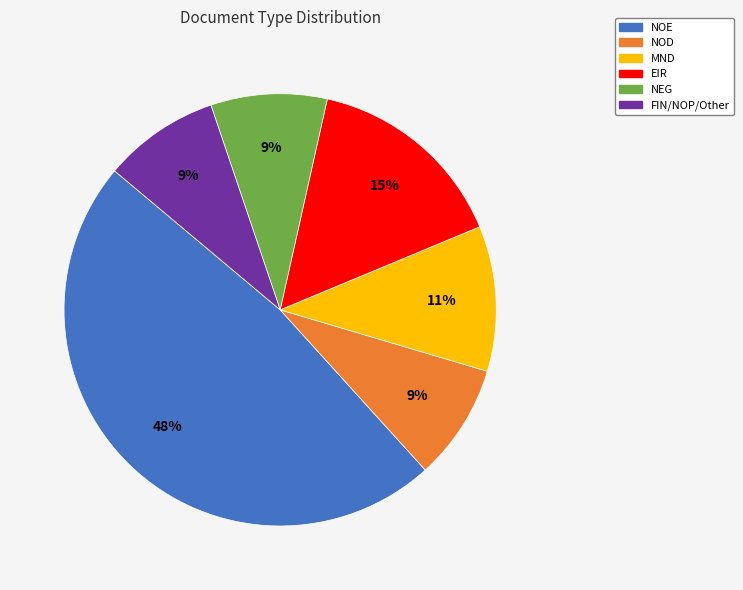

True or false: NOE accounts for 48% of the total.

True